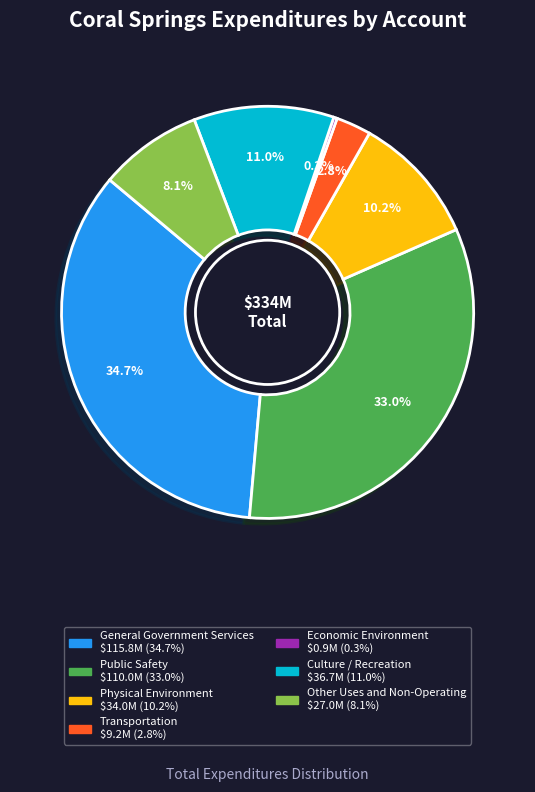

Which has a higher value, Physical Environment or General Government Services?

General Government Services